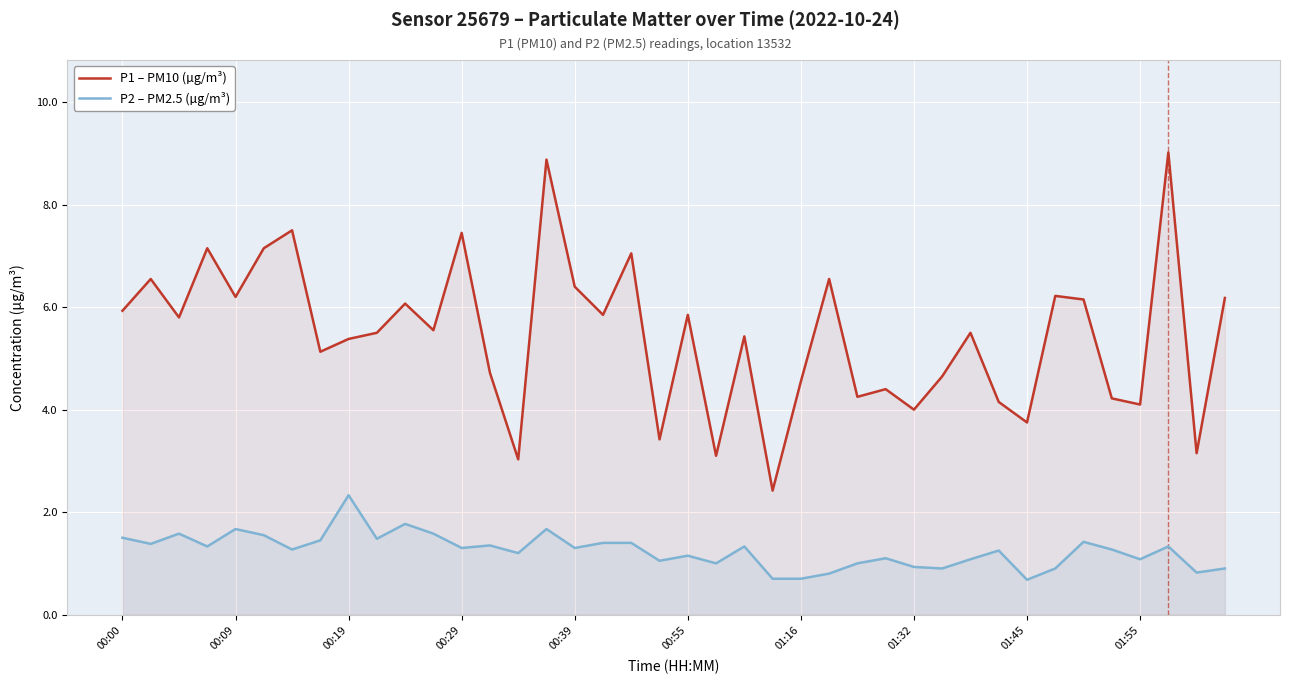

True or false: P1 – PM10 (µg/m³) has a value of 7.6 at 00:19.

False